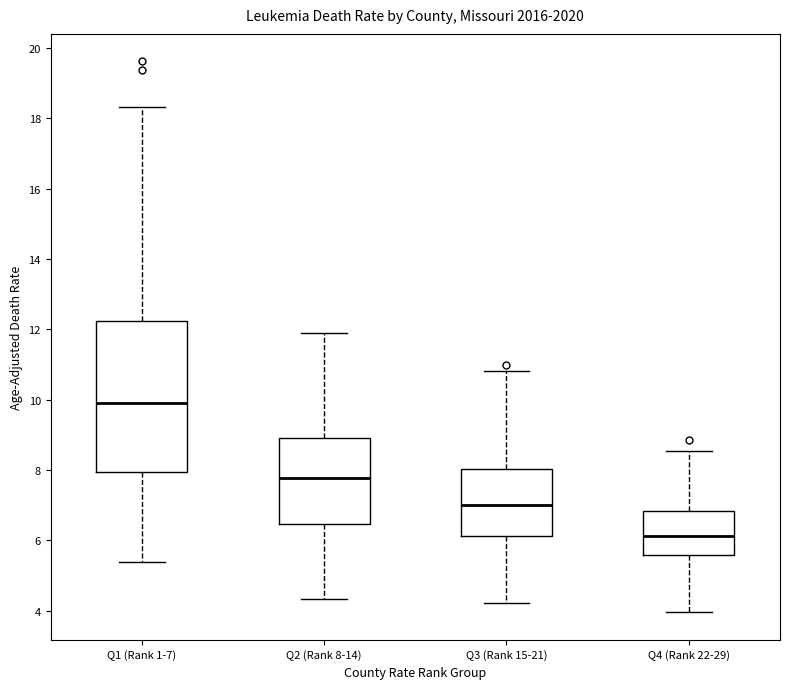

Which box's median line is the highest?

Q1 (Rank 1-7)